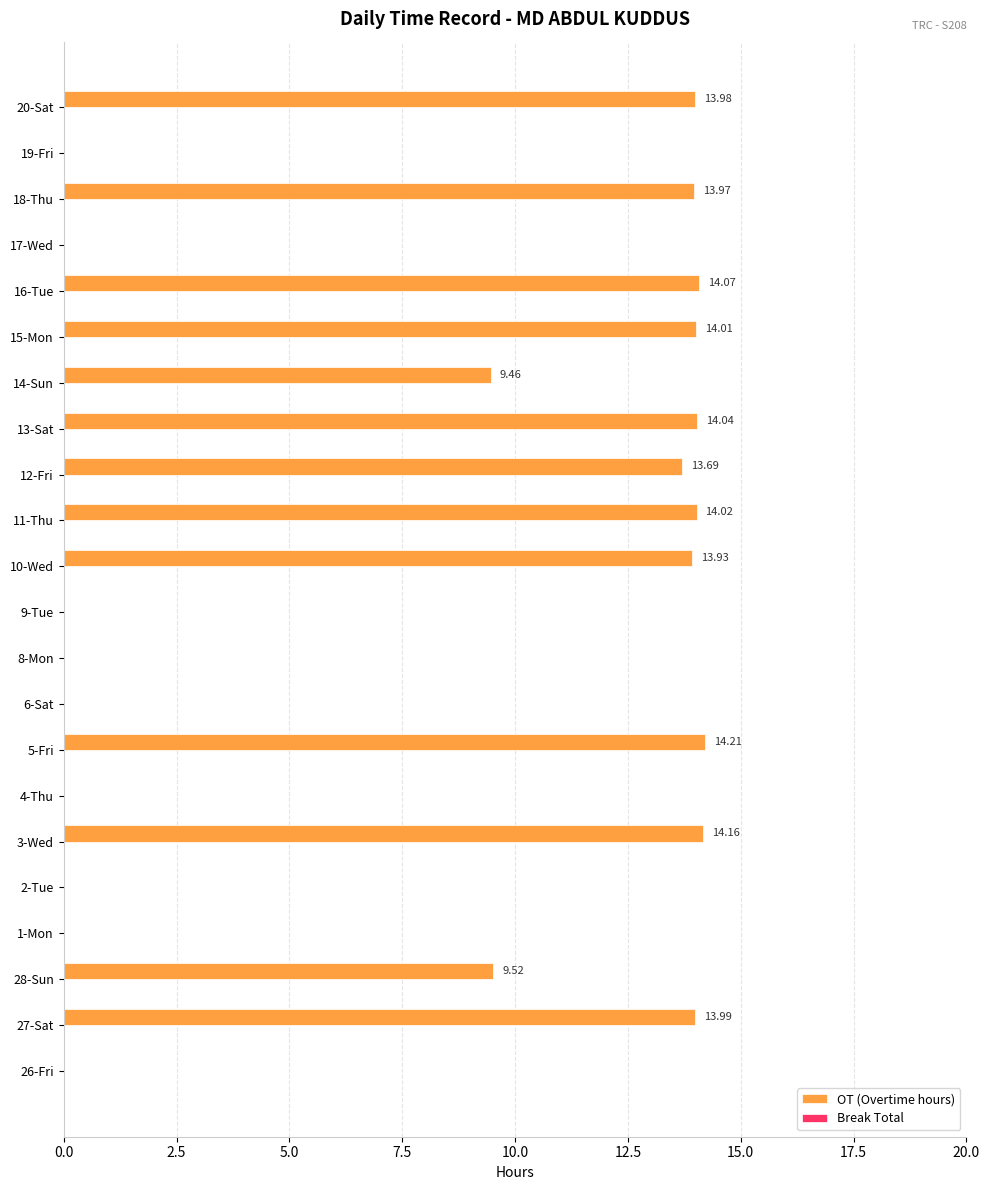

Does the chart contain stacked bars?

No